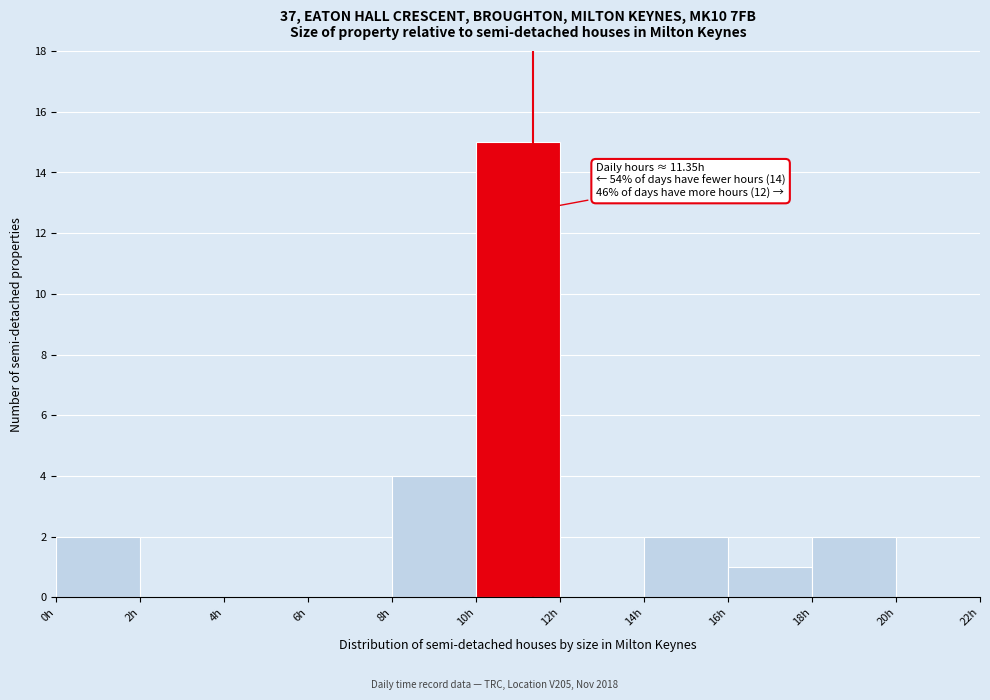

Which range on the x-axis has the tallest bar?

10 to 12